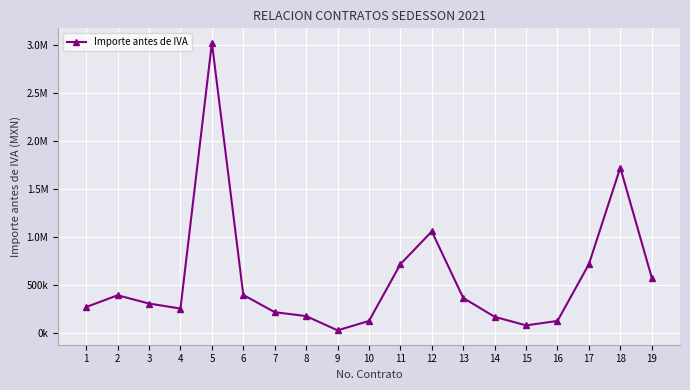

What is the sum of all values?

10783976.1